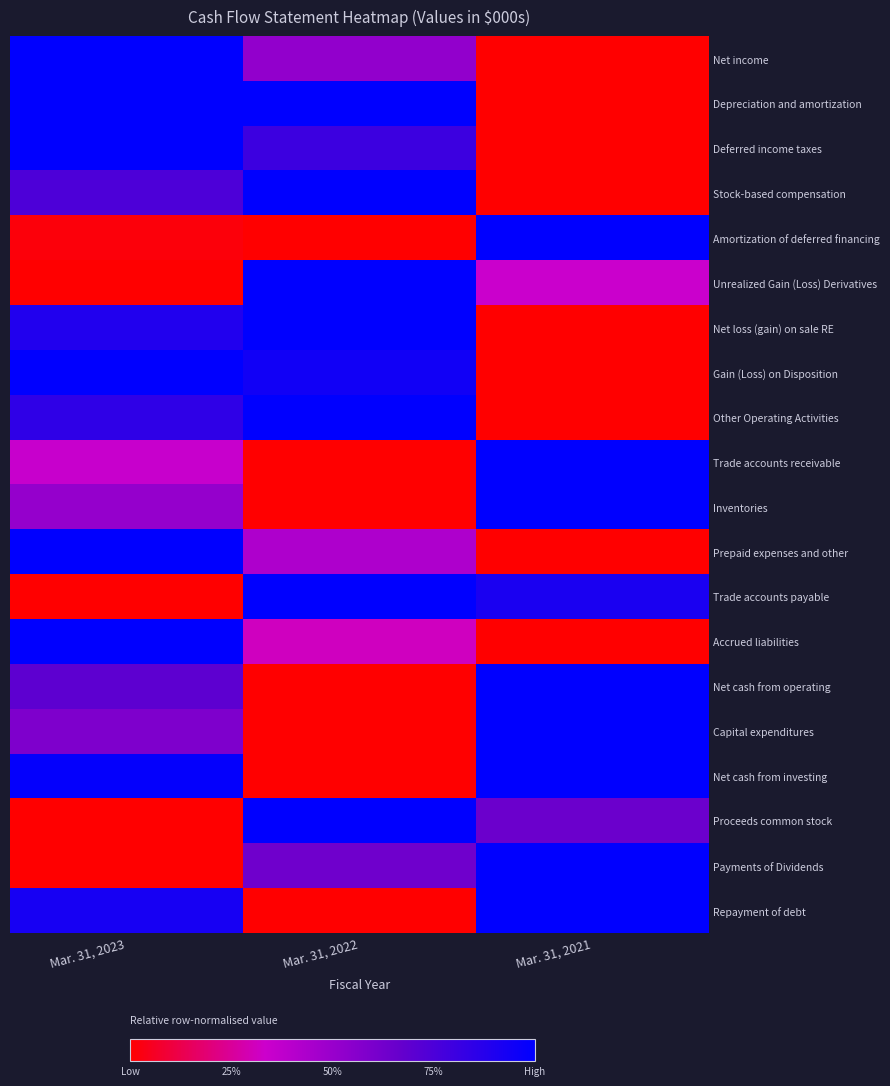

Count the number of data series in this chart.

20